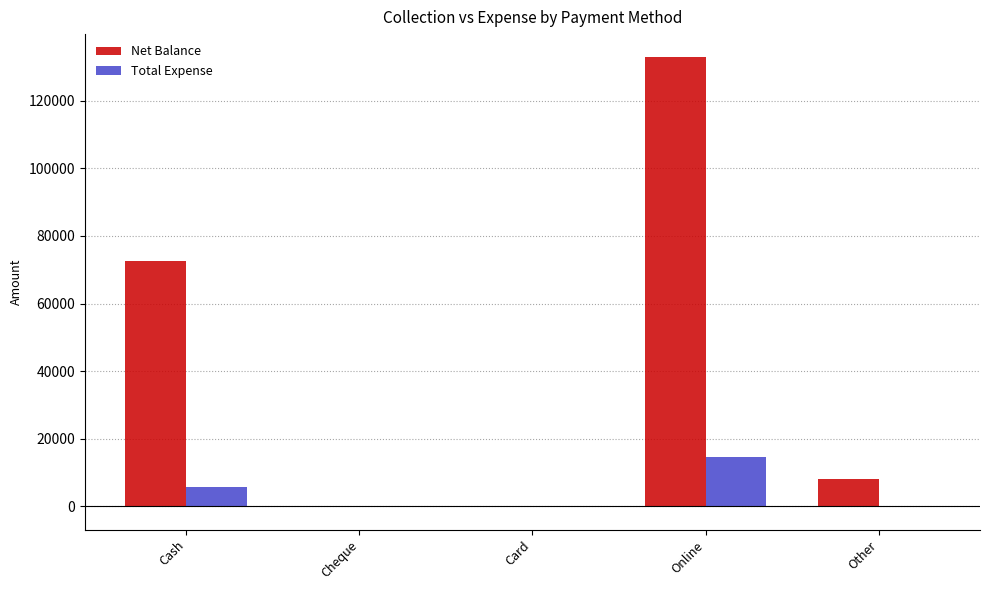

What is the sum of all Net Balance values?

213563